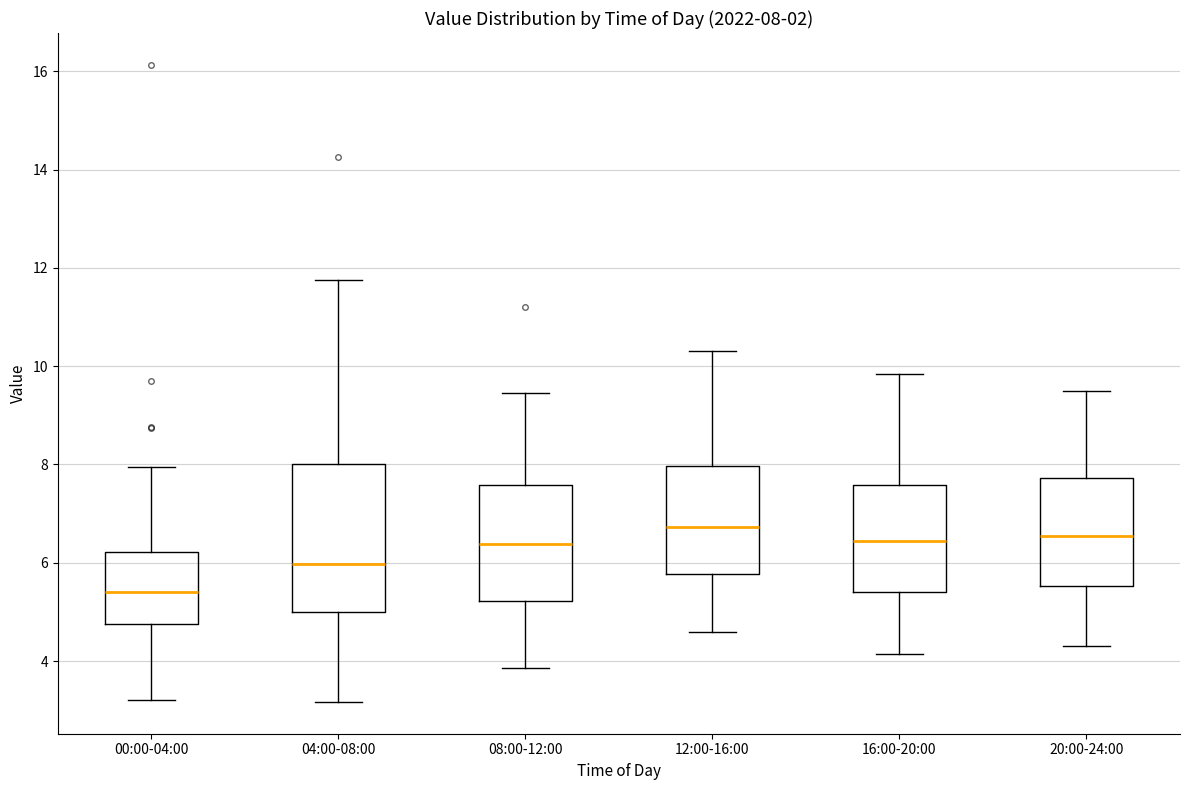

Which box is the tallest, from its lower edge to its upper edge?

04:00-08:00